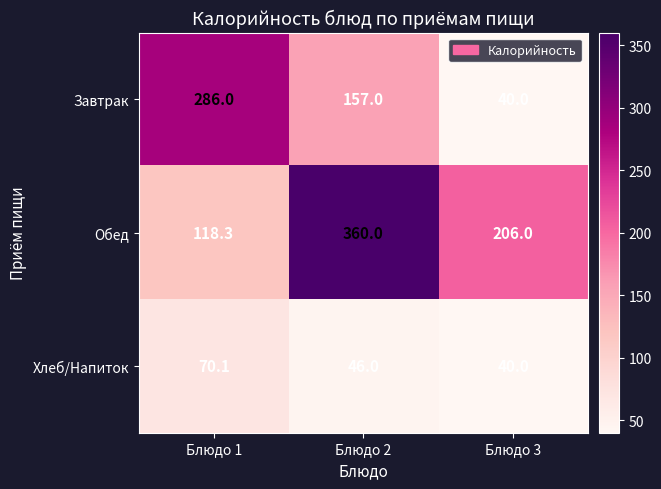

What value does the Хлеб/Напиток series have at Блюдо 1?

70.1